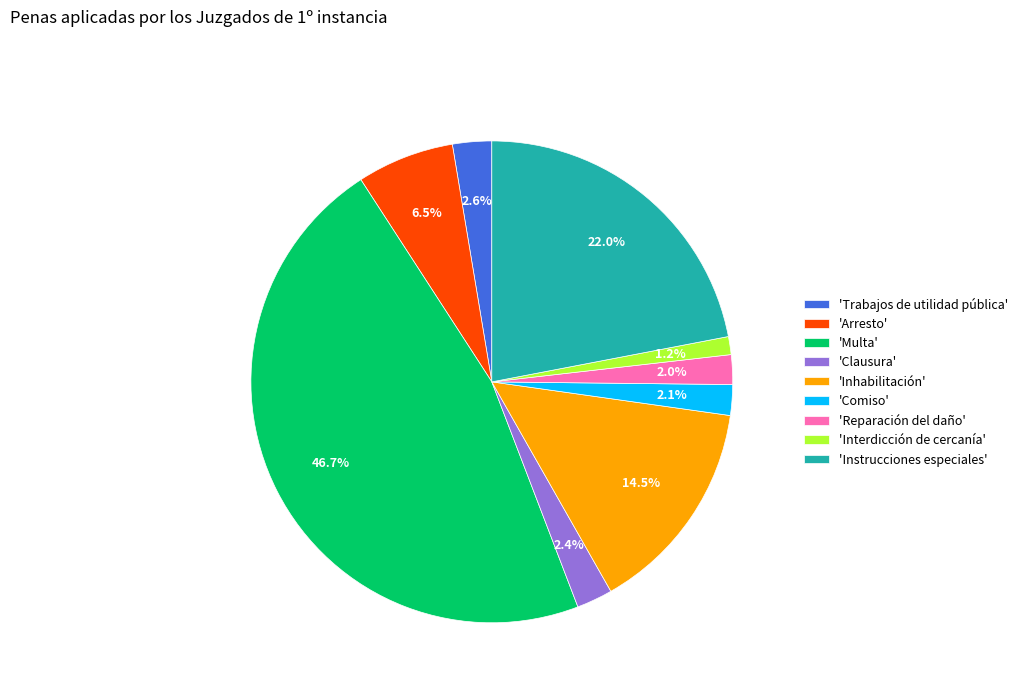

Combined, do 'Reparación del daño' and 'Multa' account for over 50%?

No